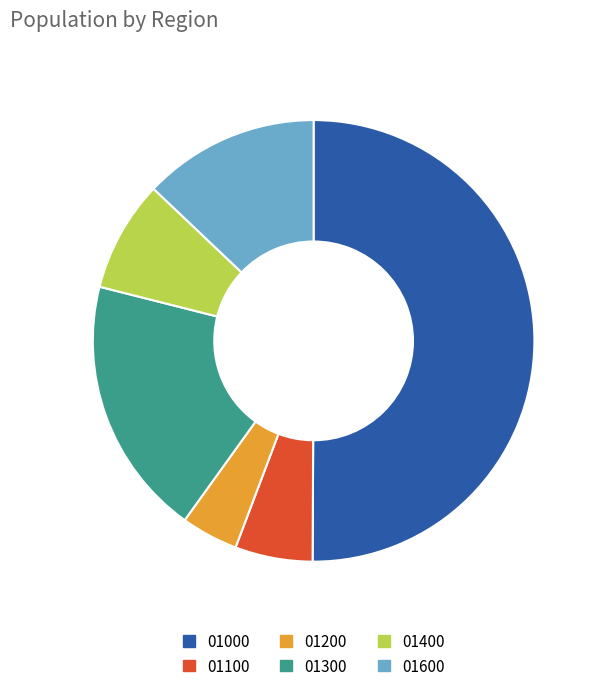

What is the ratio of the value at 01200 to the value at 01000?

0.1